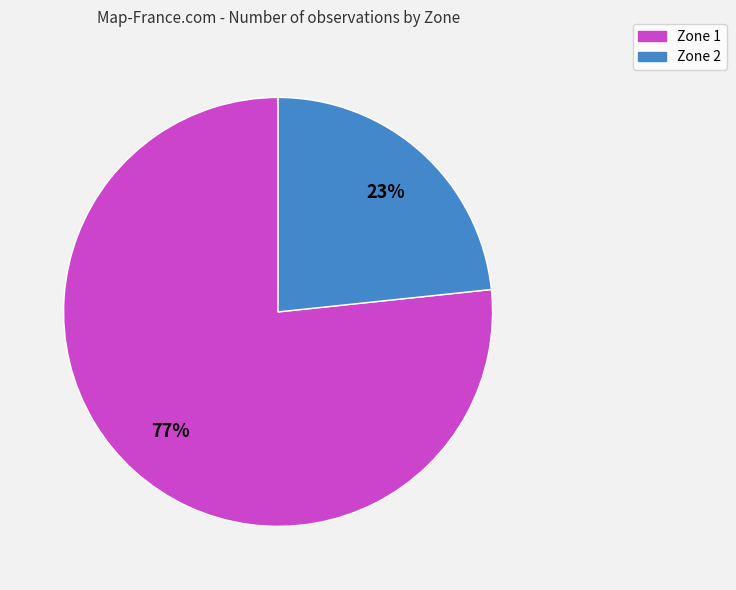

Rank the categories by value from highest to lowest.

Zone 1, Zone 2